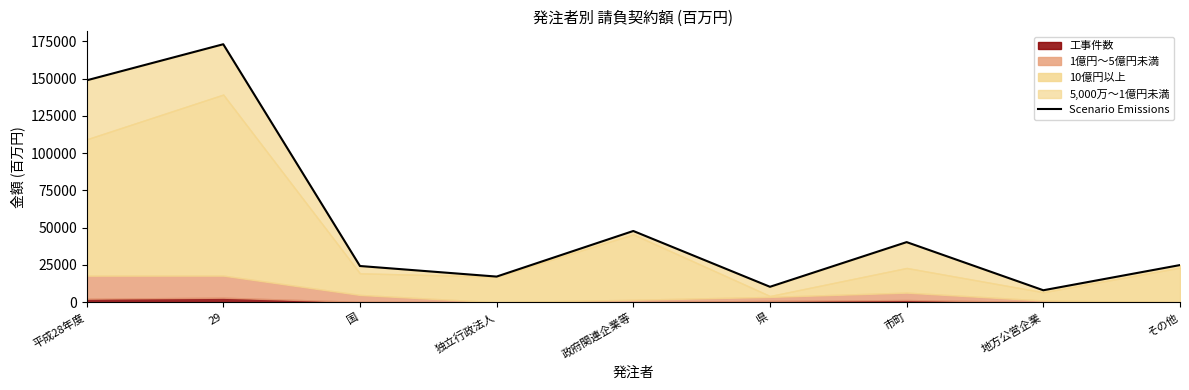

What is the ratio of the value at 29 to the value at 県?

16.7